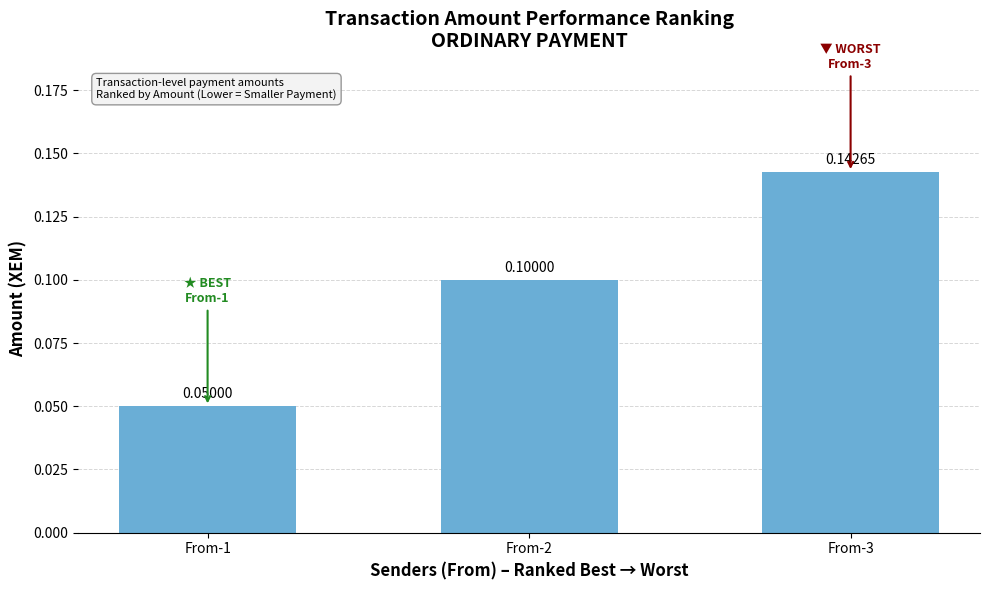

Read the value at From-1.

0.1